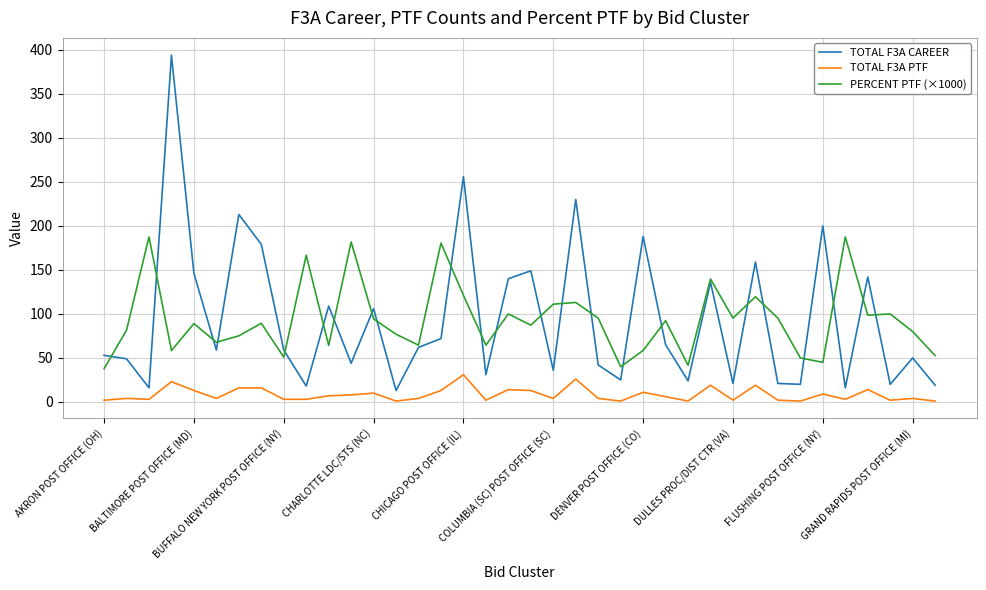

What is the maximum value for TOTAL F3A PTF?

31.0